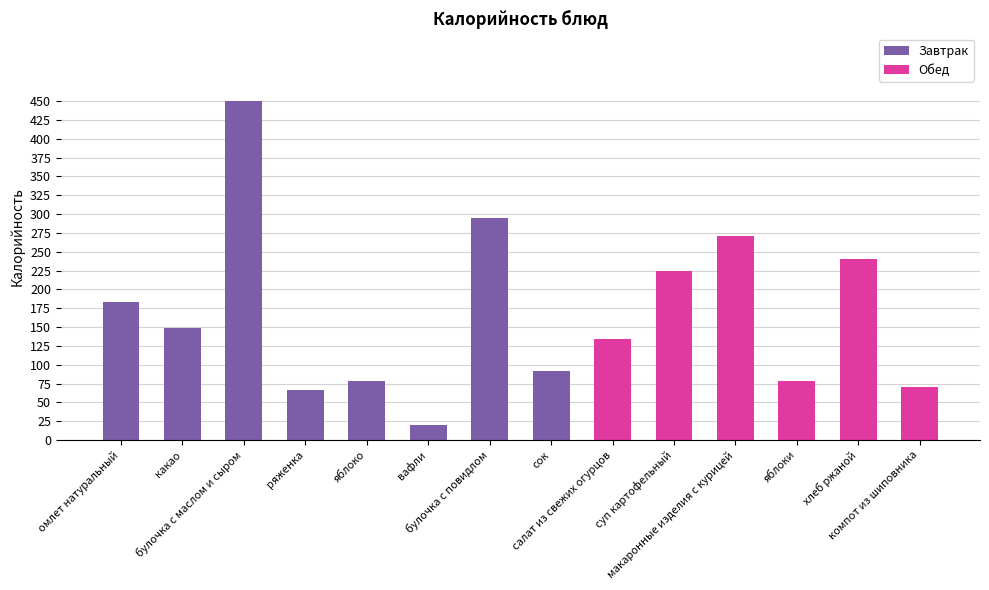

What is the average value?

168.0